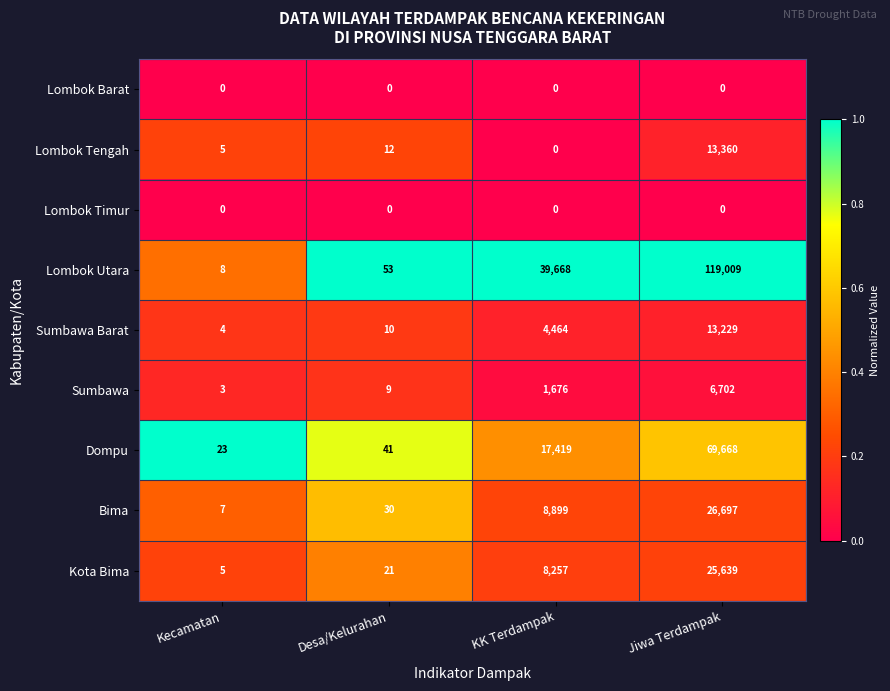

List the labels in order of Kota Bima value, smallest first.

Kecamatan, Desa/Kelurahan, KK Terdampak, Jiwa Terdampak